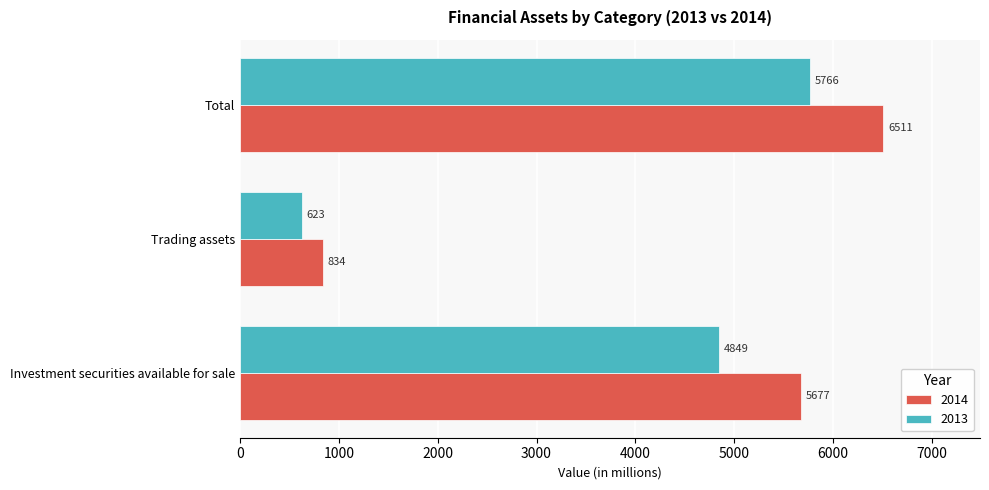

At which label is 2013 closest to 3194?

Investment securities available for sale